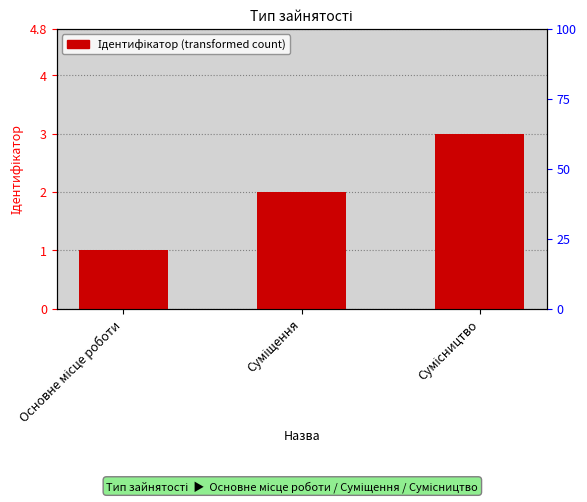

Reading right to left, what are all the values shown in this chart?

Сумісництво=3	Суміщення=2	Основне місце роботи=1